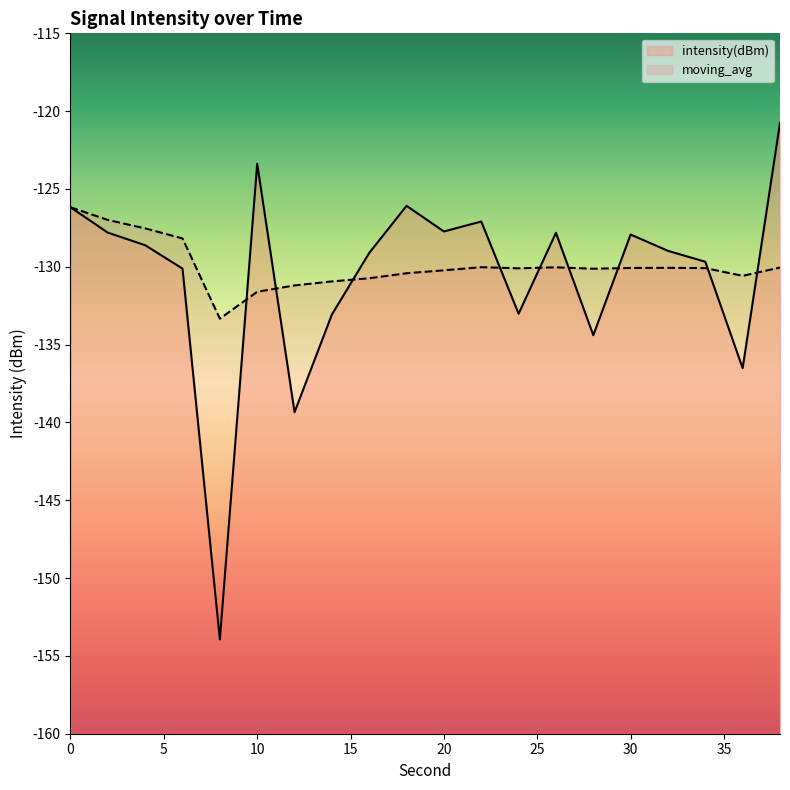

Is the value of intensity(dBm) at 4 greater than the value of moving_avg at 32?

Yes